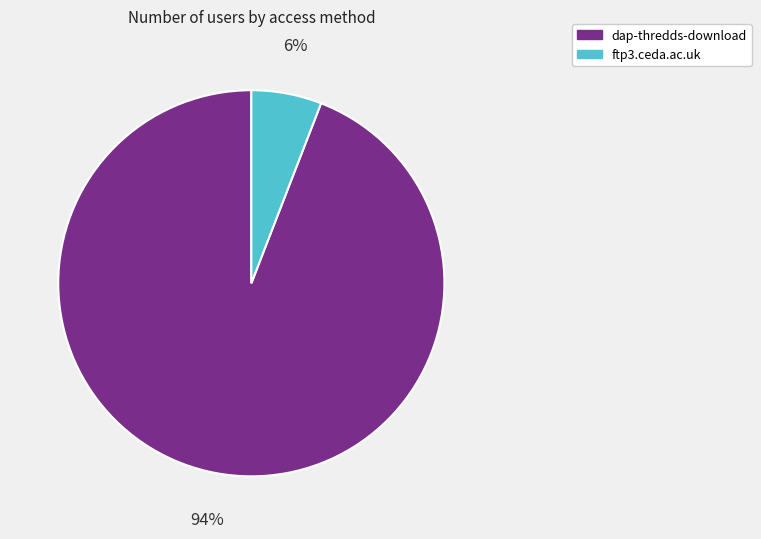

How many segments does this pie chart have?

2